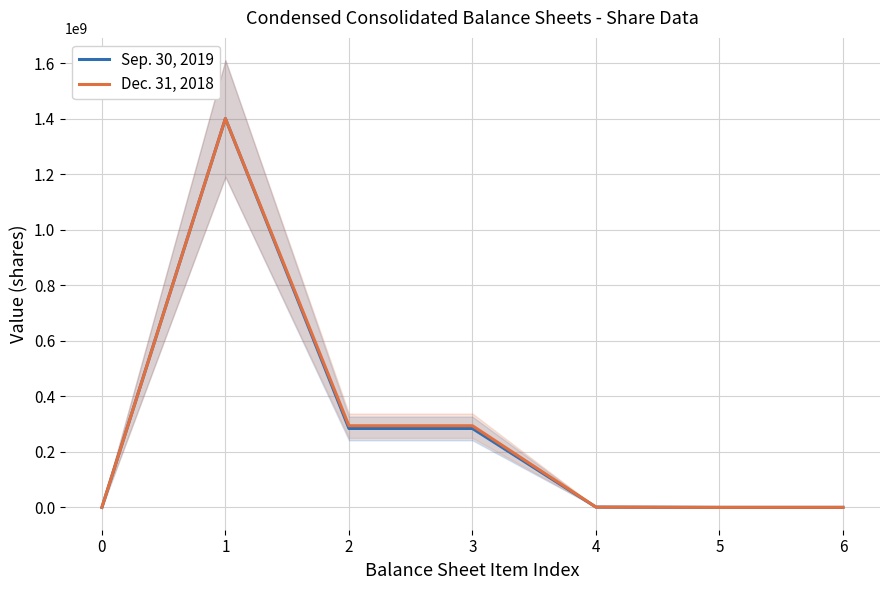

Reading left to right, transcribe all the data shown in this chart.

Sep. 30, 2019: 1	1400000000	284100000	284100000	1000000	0	0
Dec. 31, 2018: 1	1400000000	293900000	293900000	1000000	0	0